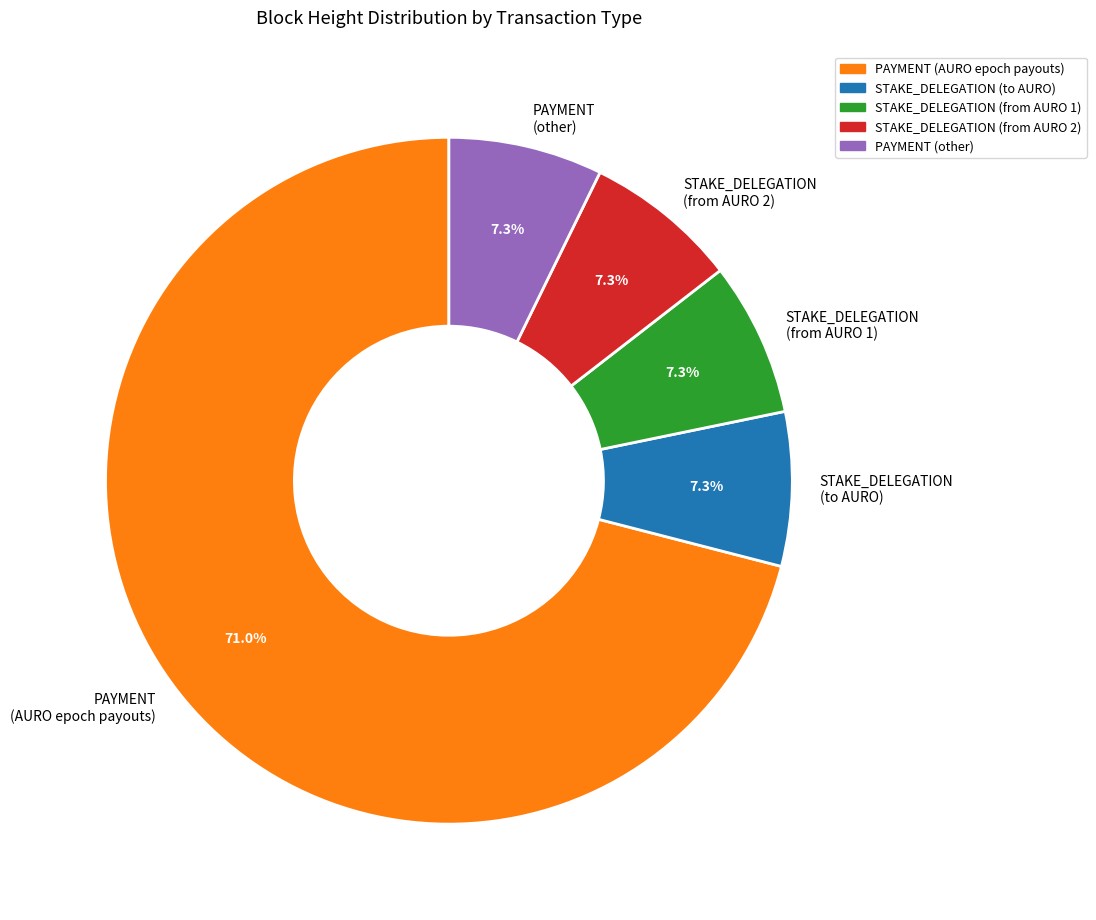

Is PAYMENT (AURO epoch payouts) the majority of the pie?

Yes